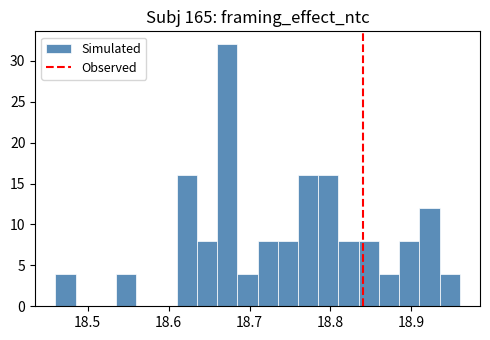

Read against the x-axis, roughly where is the centre of the tallest bar?

18.67